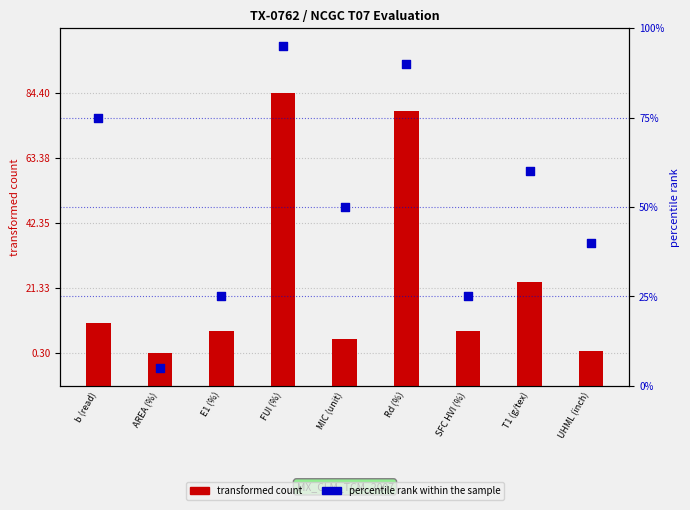

At how many categories does at least one series exceed 48?

5